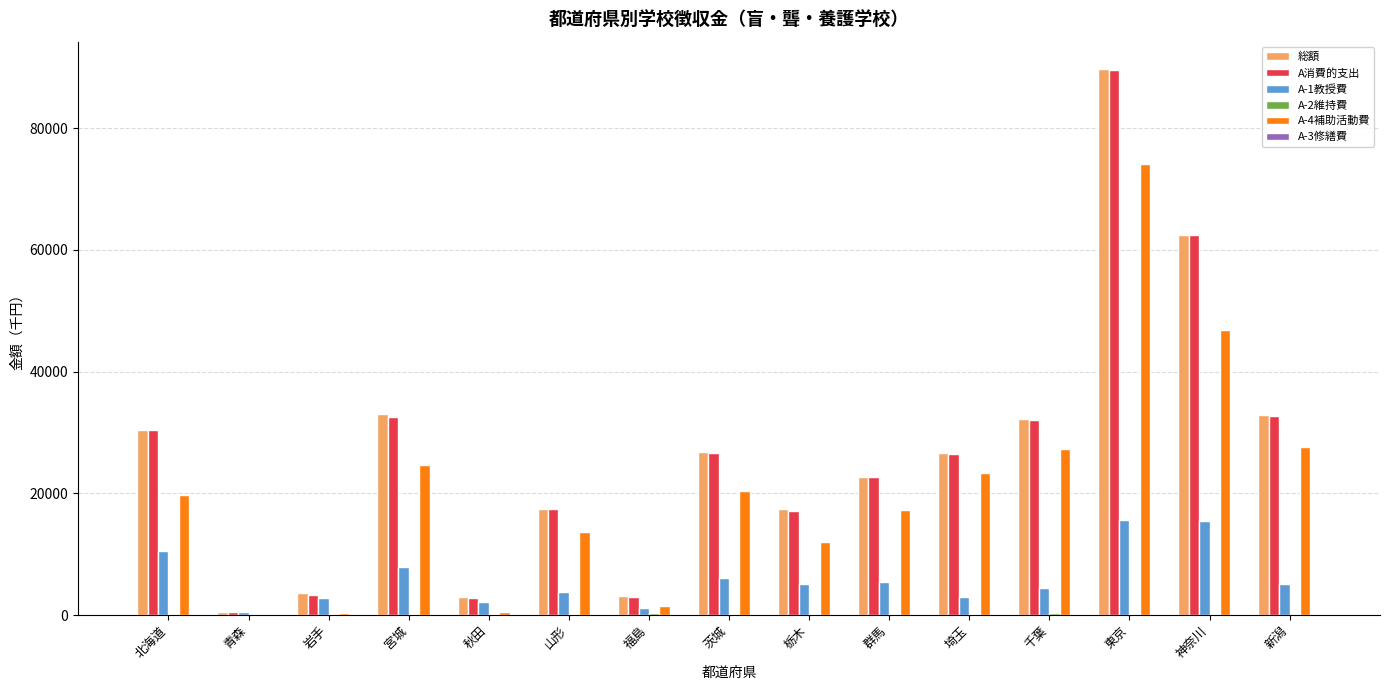

Which series changed the most between 宮城 and 福島?

総額